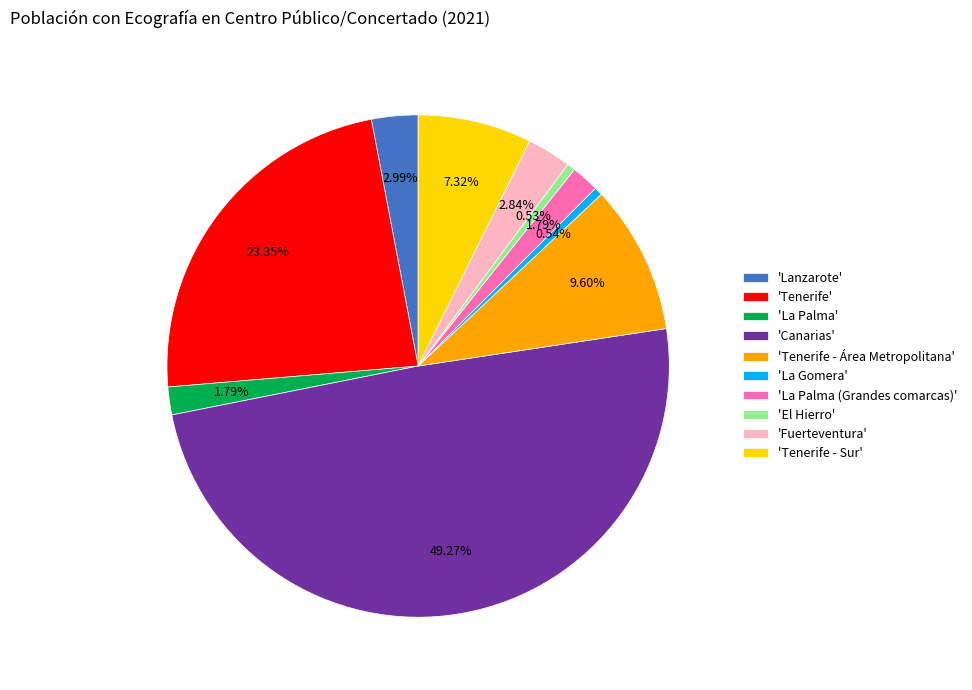

Which category has the biggest portion of the pie?

'Canarias'